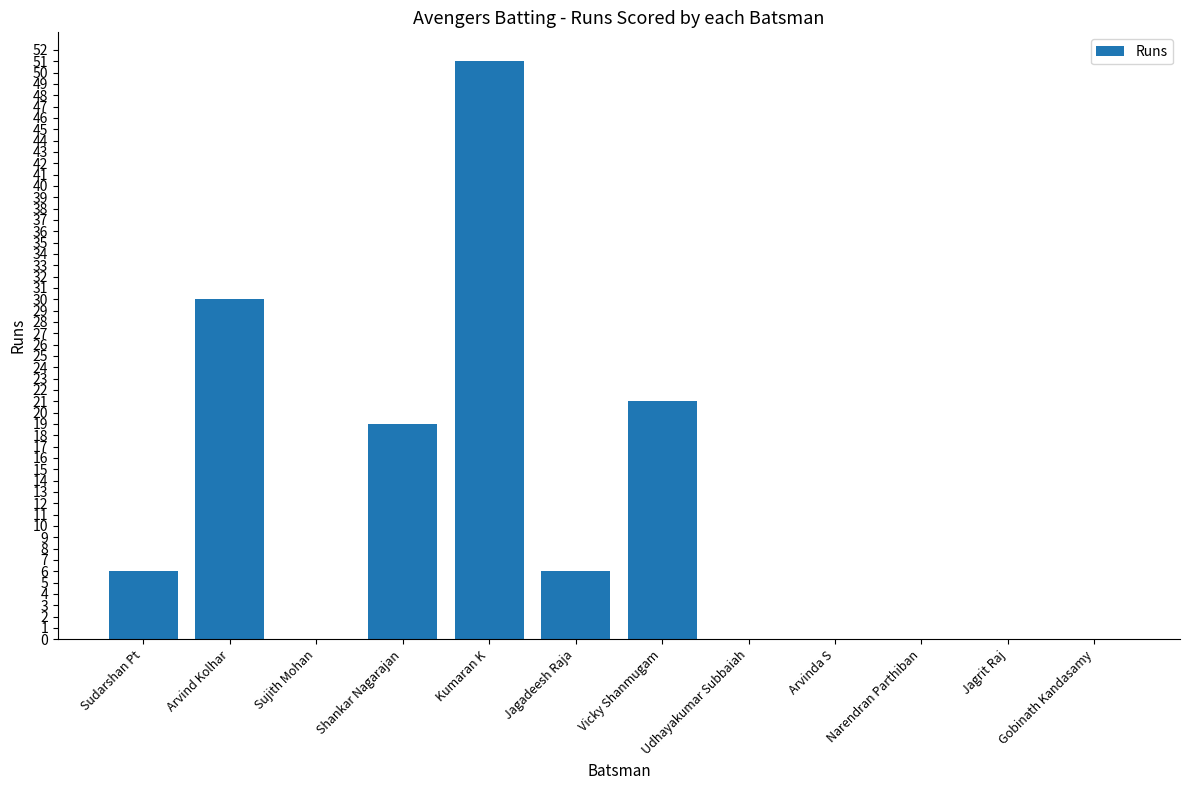

What is the sum of the values at Vicky Shanmugam and Shankar Nagarajan?

40